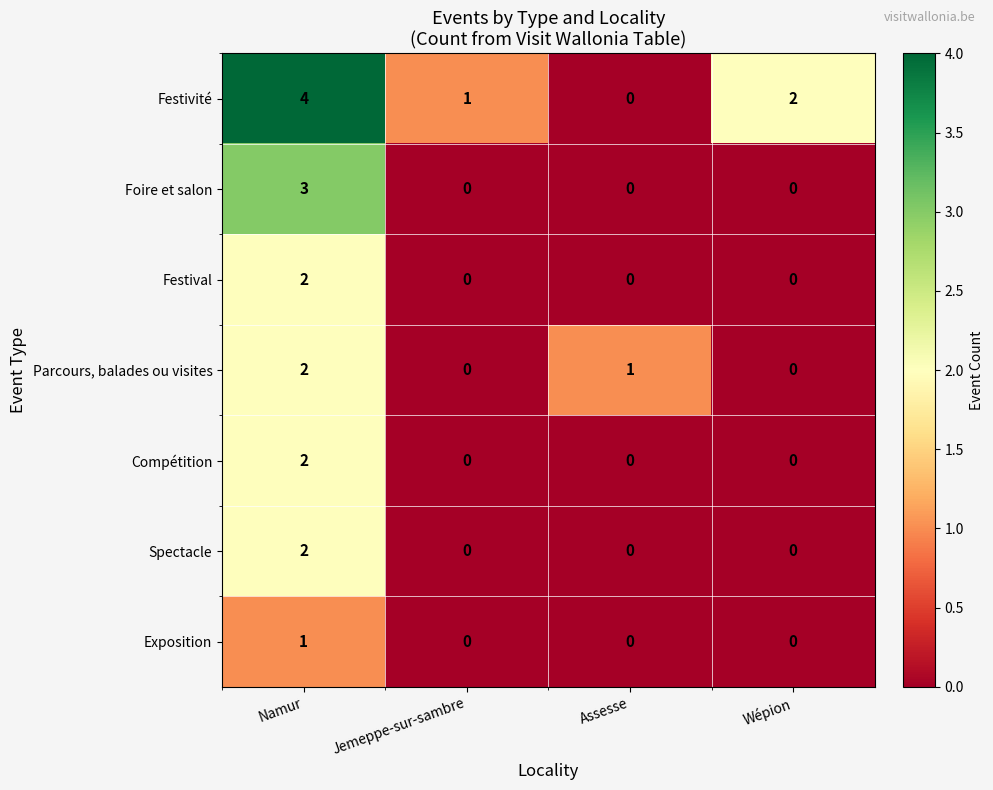

The Parcours, balades ou visites series shows 0 at Jemeppe-sur-sambre. True or false?

True